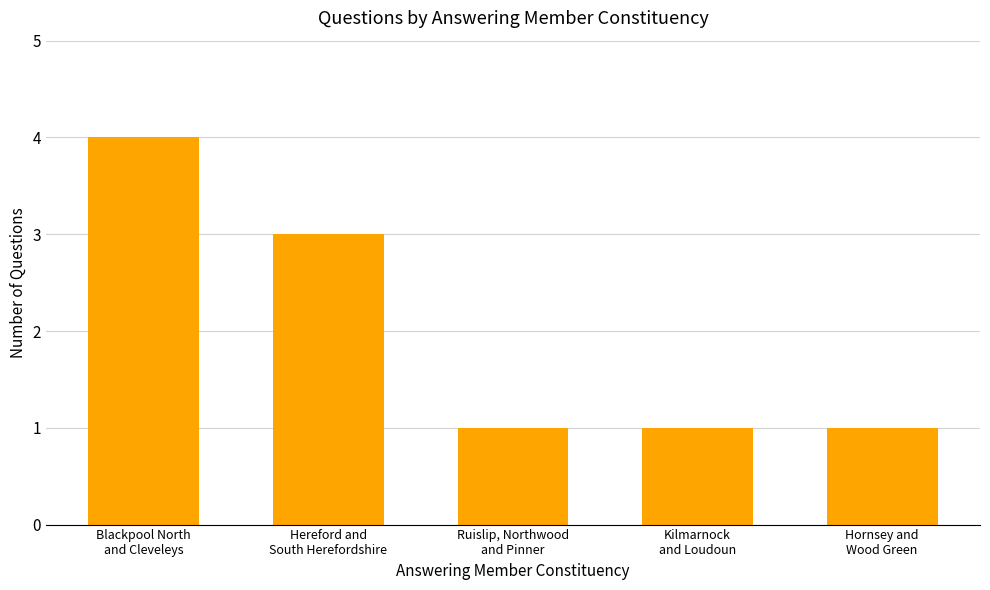

The chart shows a value of 1 at Kilmarnock
and Loudoun. True or false?

True